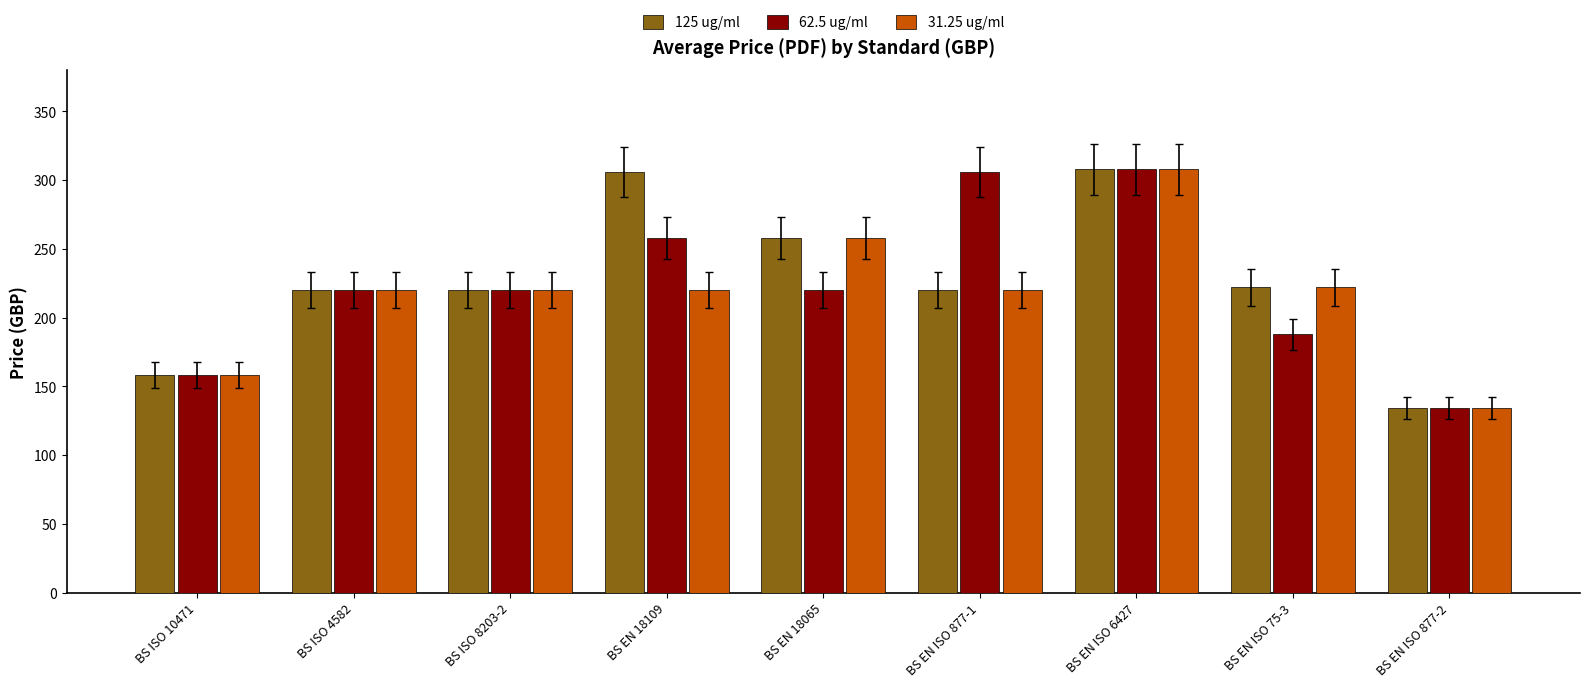

What is the sum of all 62.5 ug/ml values?

2012